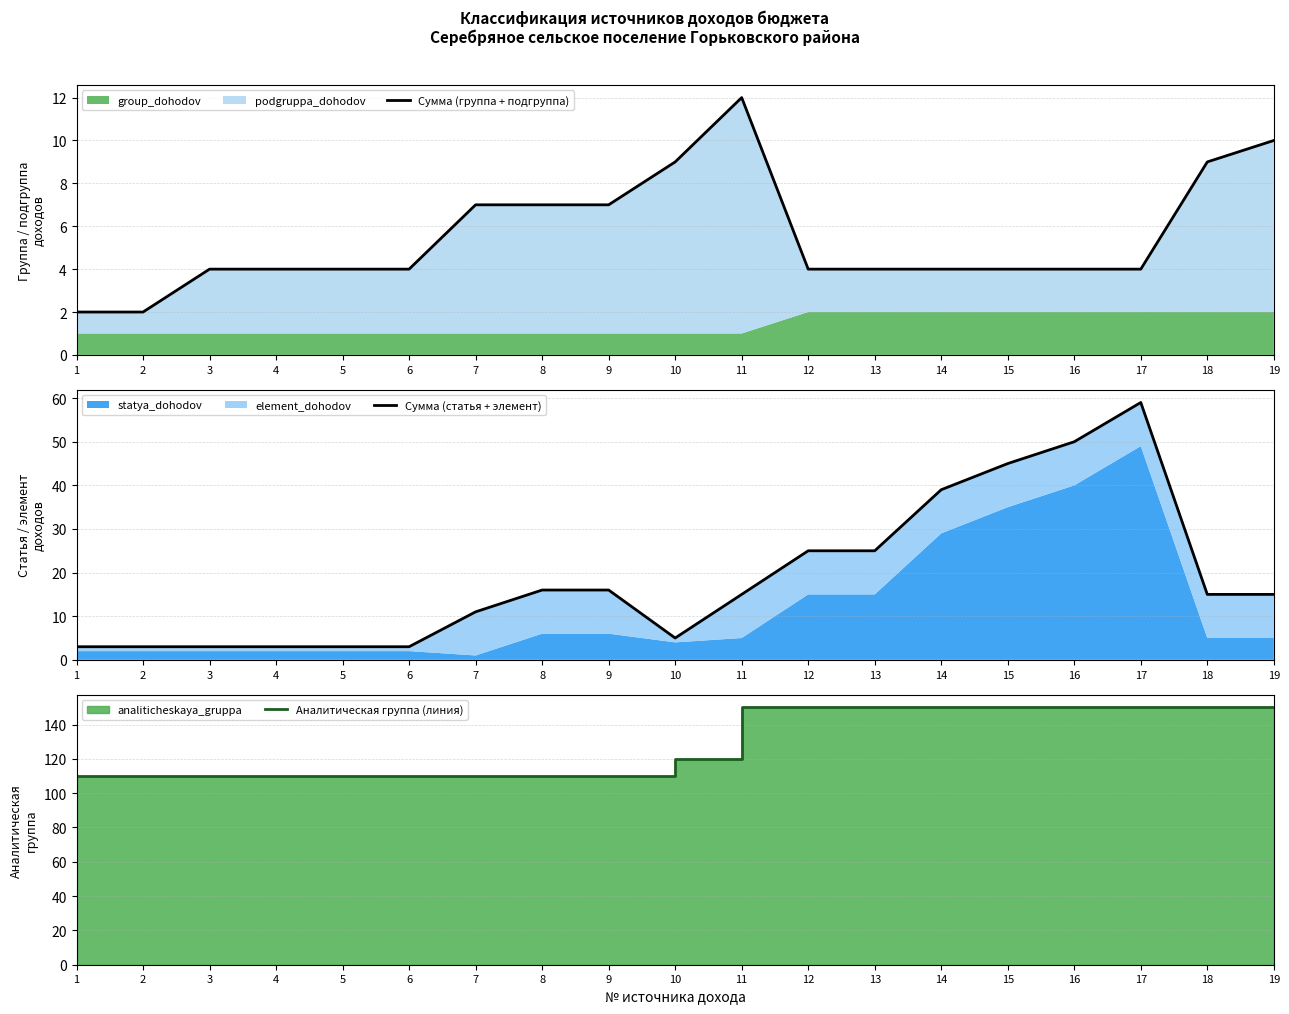

What is the difference between the maximum and minimum values in the Сумма (статья + элемент) series?

56